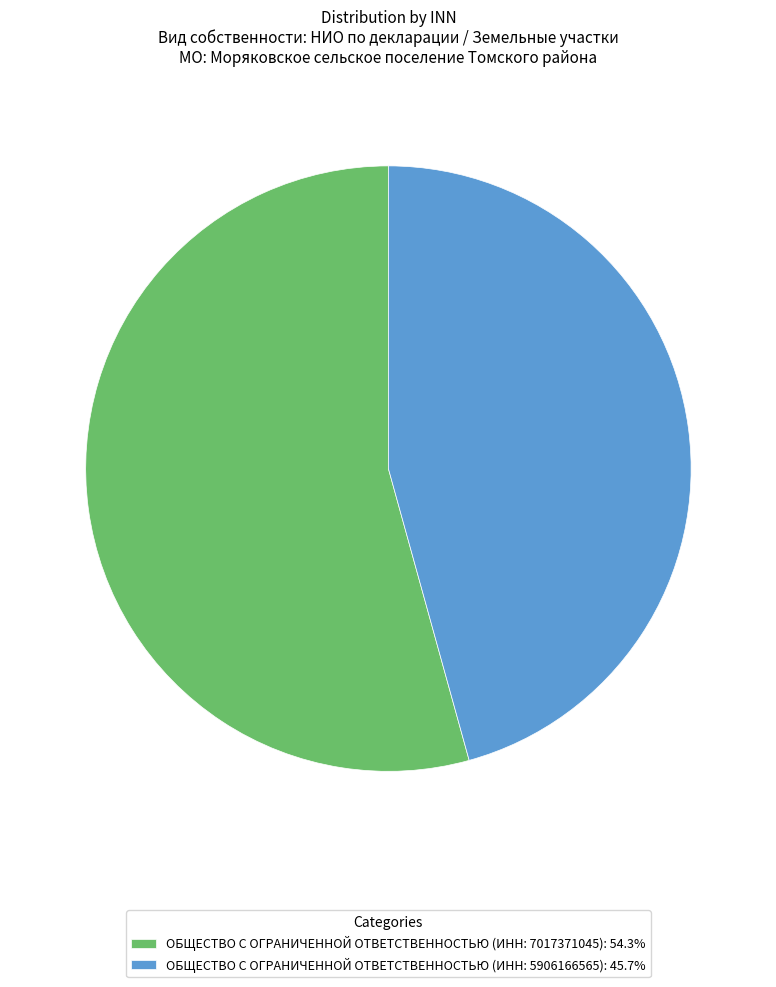

What is the ratio of the value at ОБЩЕСТВО С ОГРАНИЧЕННОЙ ОТВЕТСТВЕННОСТЬЮ (ИНН: 7017371045): 54.3% to the value at ОБЩЕСТВО С ОГРАНИЧЕННОЙ ОТВЕТСТВЕННОСТЬЮ (ИНН: 5906166565): 45.7%?

1.2